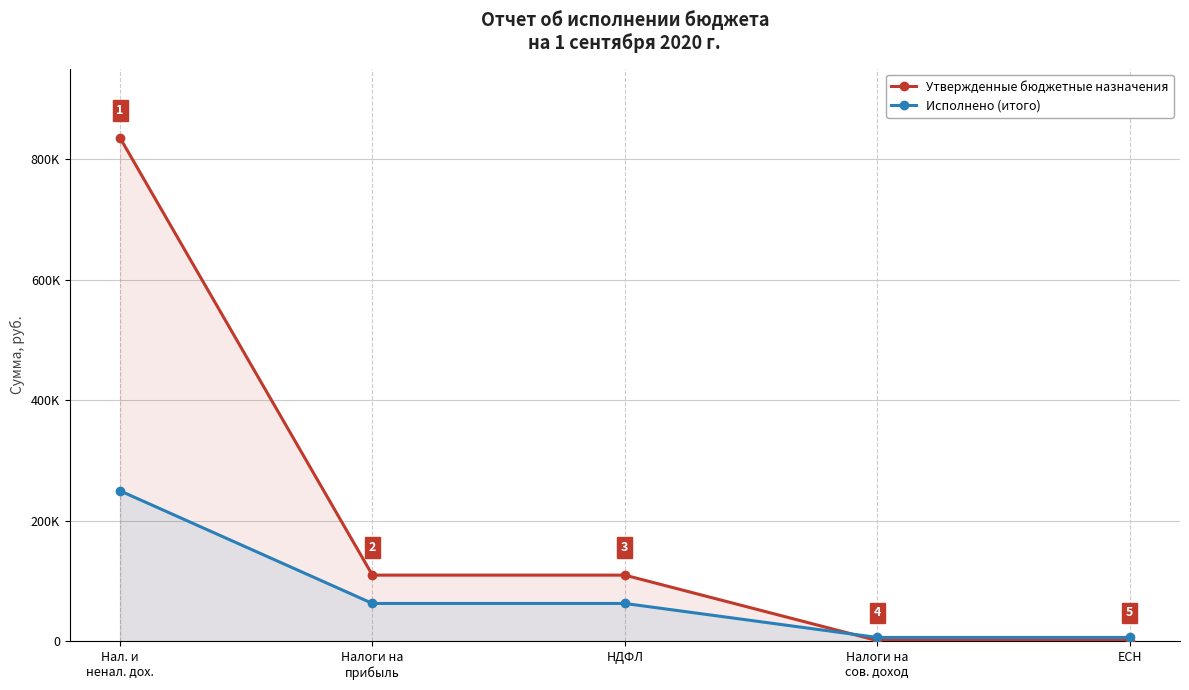

Is it true that Исполнено (итого) equals 63013.4 at Налоги на
прибыль?

True